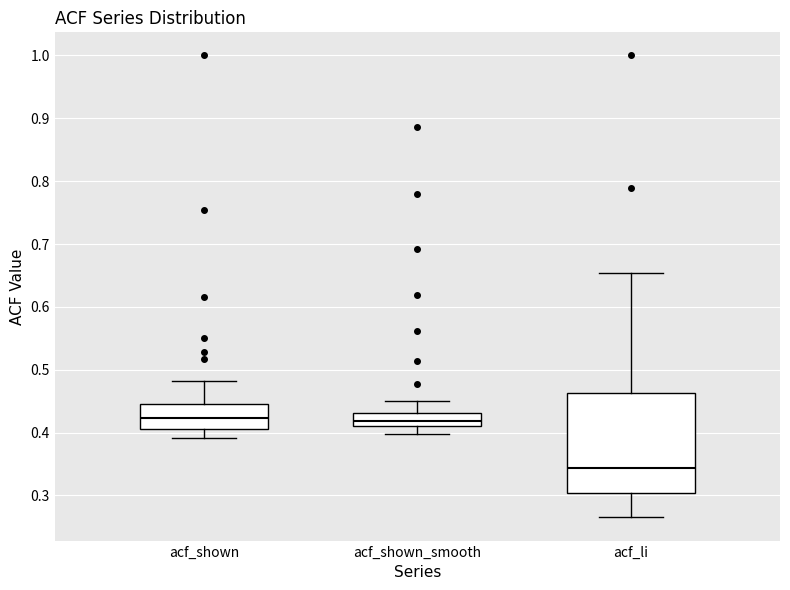

Where is the upper edge of the box for acf_shown_smooth on the y-axis? The values are not printed on the chart, so give them approximately, as read against the axis.

0.43